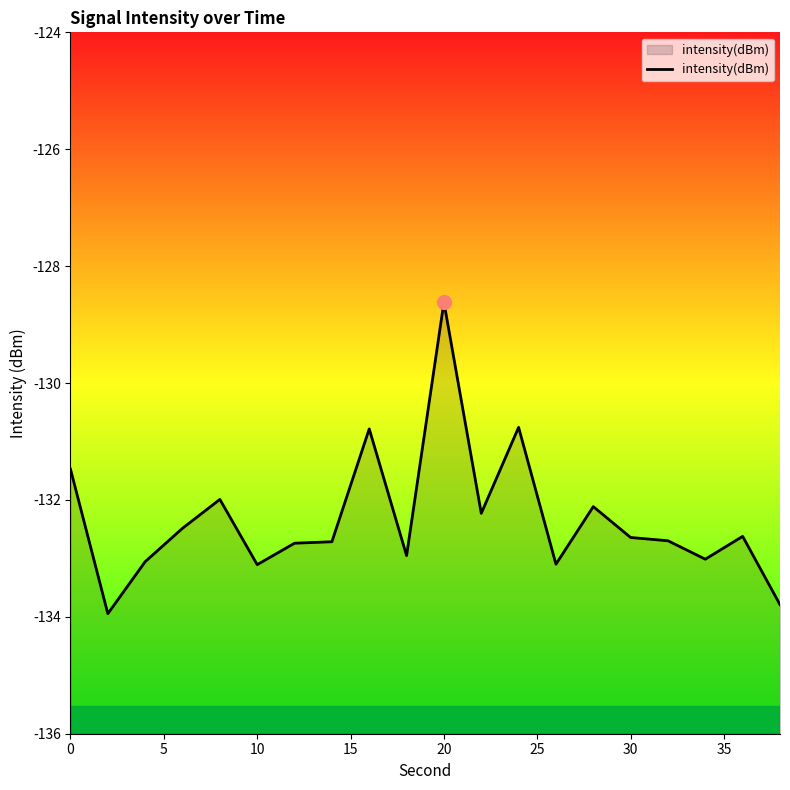

What is the sum of the values at 10 and 0?

-264.6